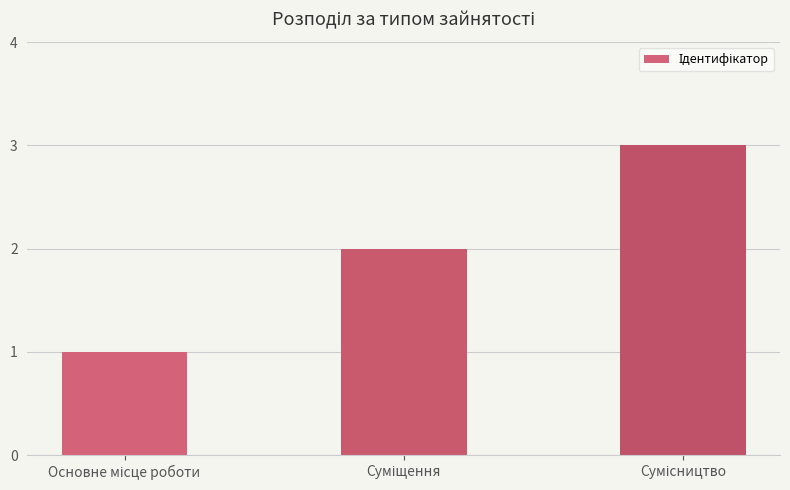

What is the maximum value shown in the chart?

3